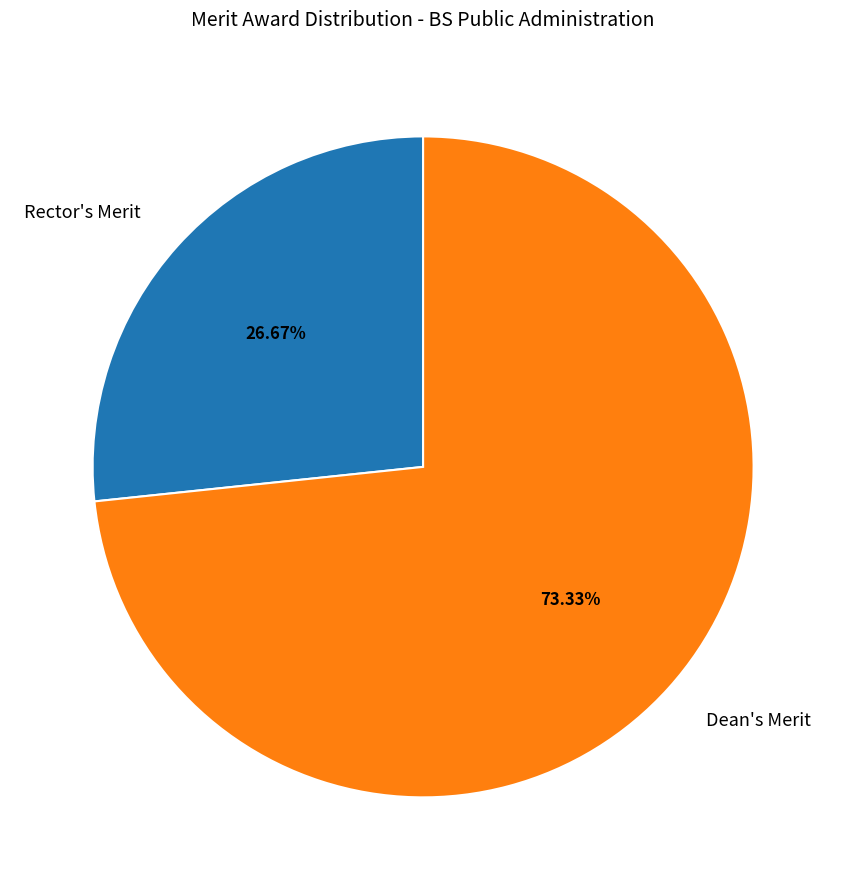

To the nearest percent, what is the average slice percentage?

50%